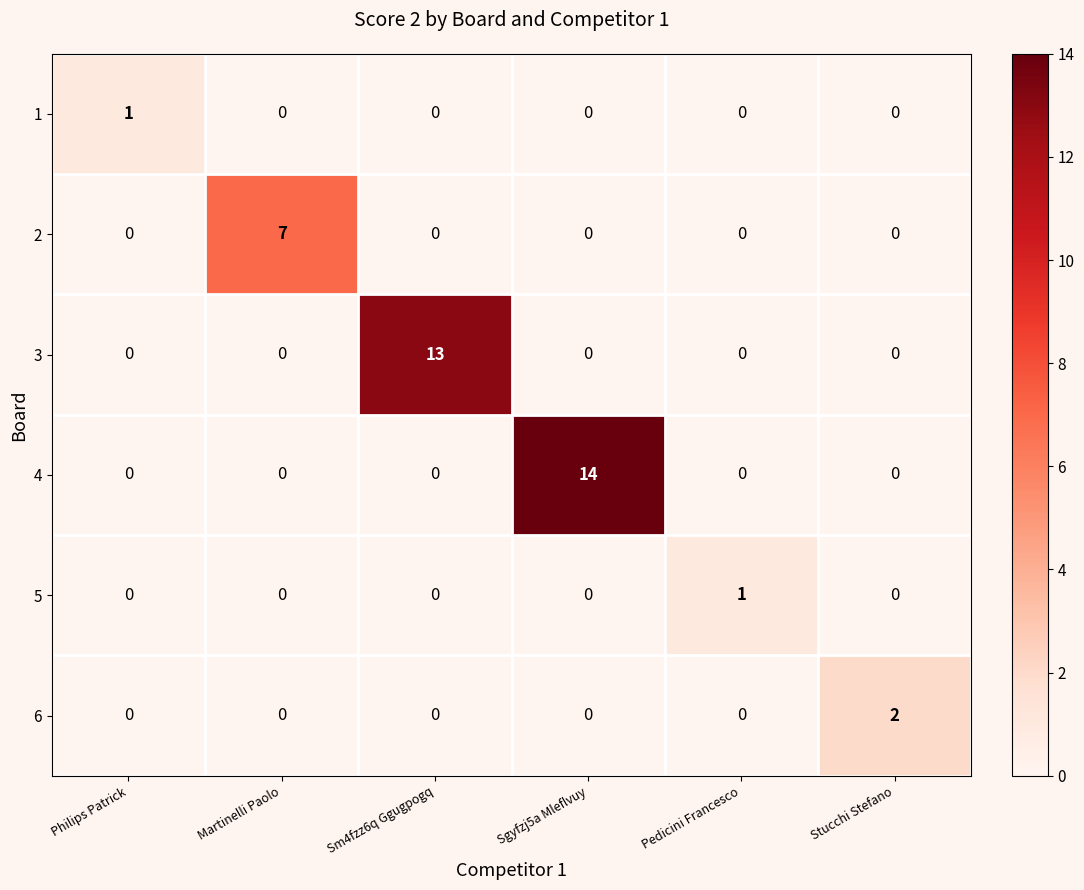

The value of 6 at Sgyfzj5a Mleflvuy is 1. True or false?

False